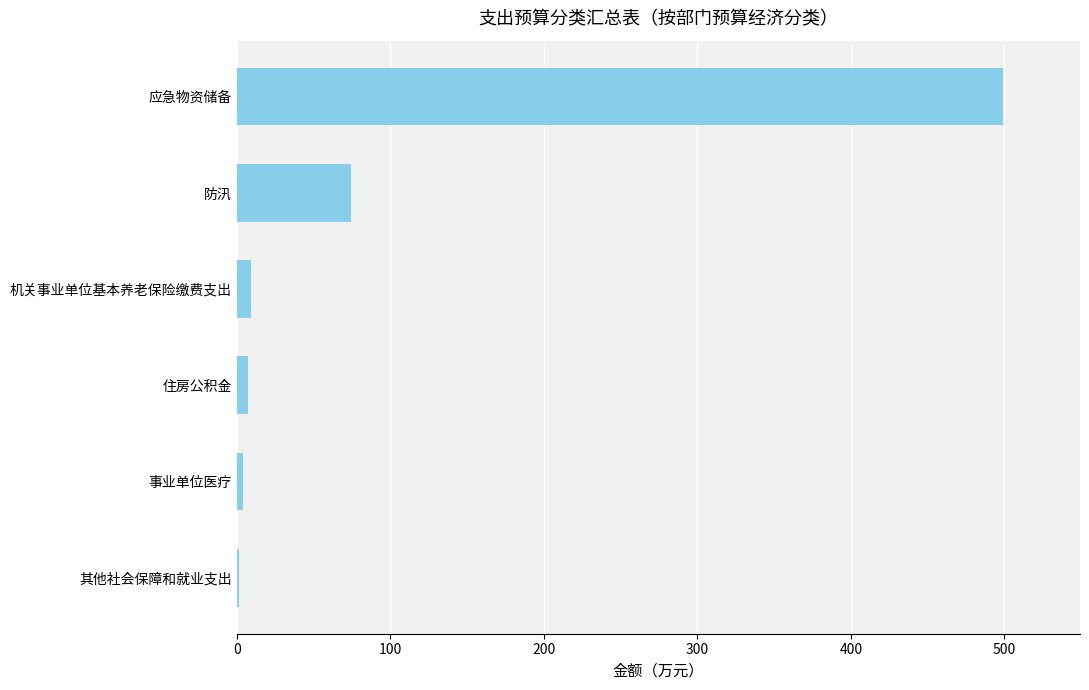

Where is the data nearest to the value 250?

防汛